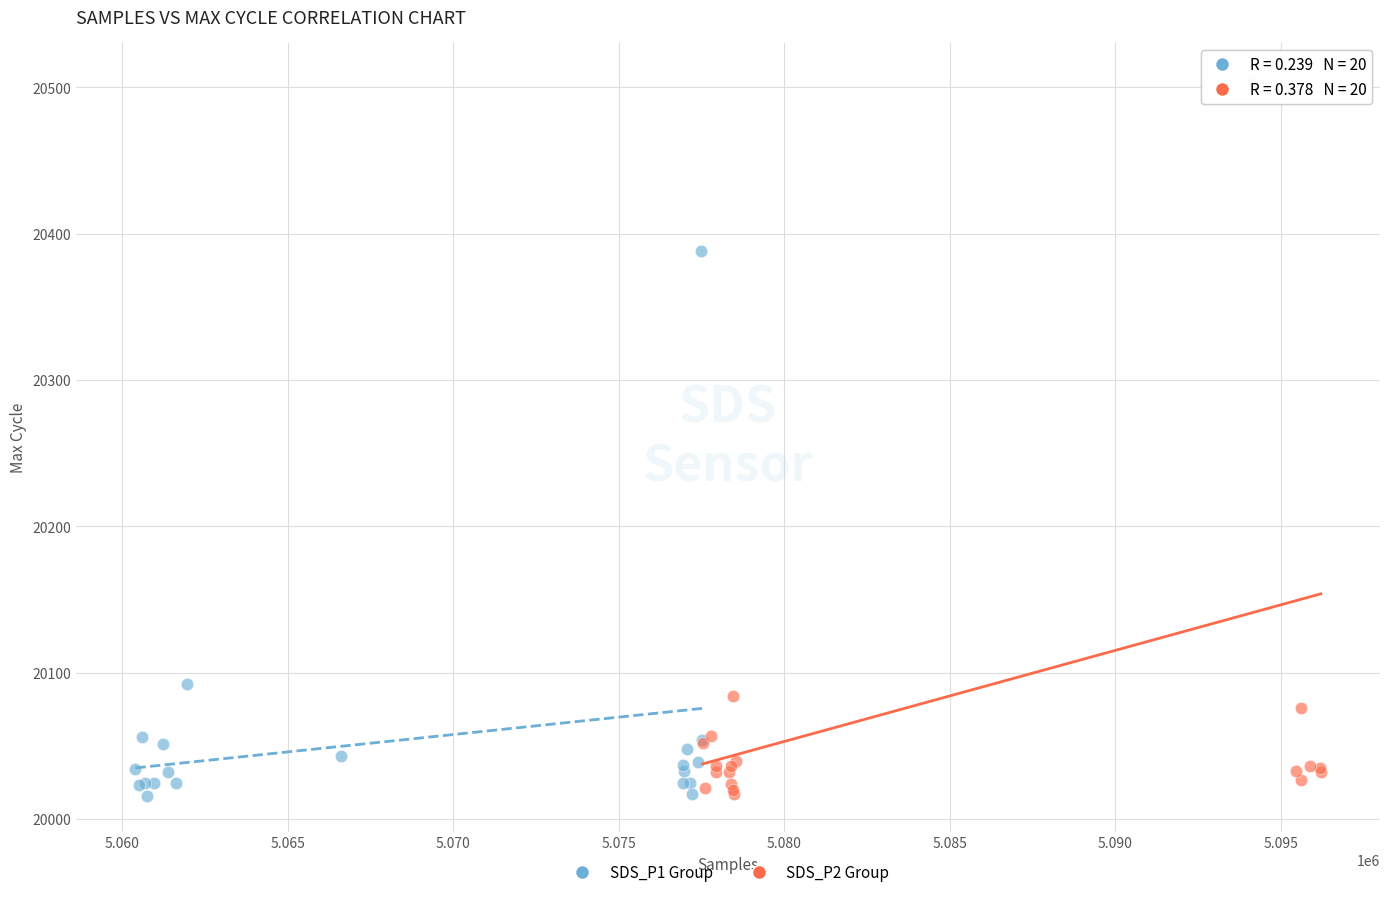

Which series has the largest Y range (max minus min)?

SDS_P2 Group